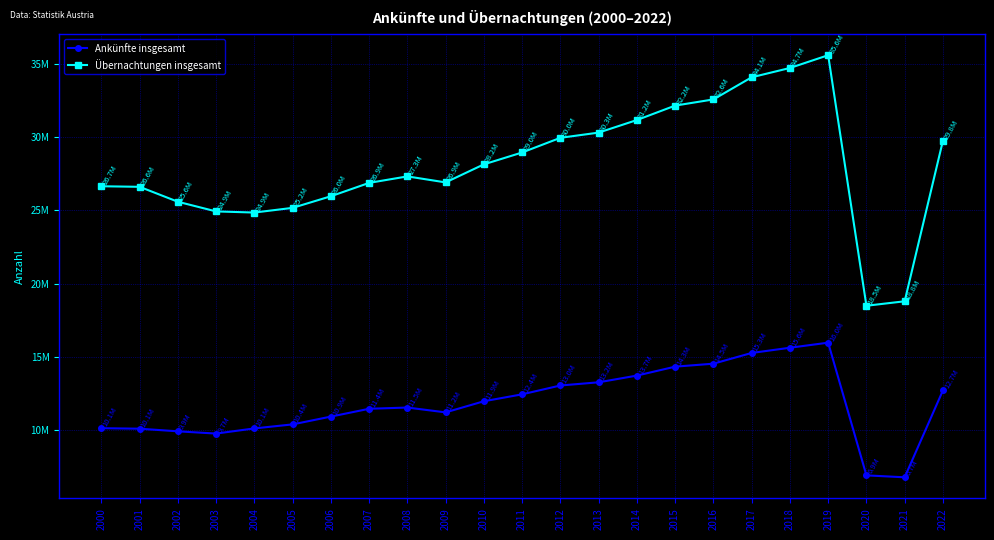

Is this an area chart (filled region under the line)?

No